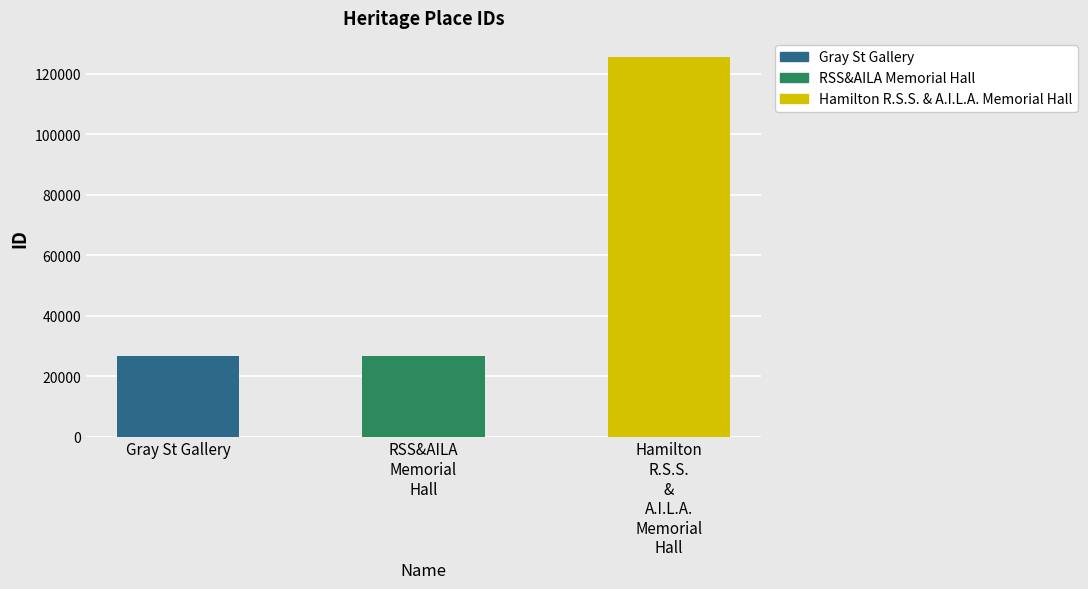

What is the label of the 2nd bar from the right?

RSS&AILA Memorial Hall